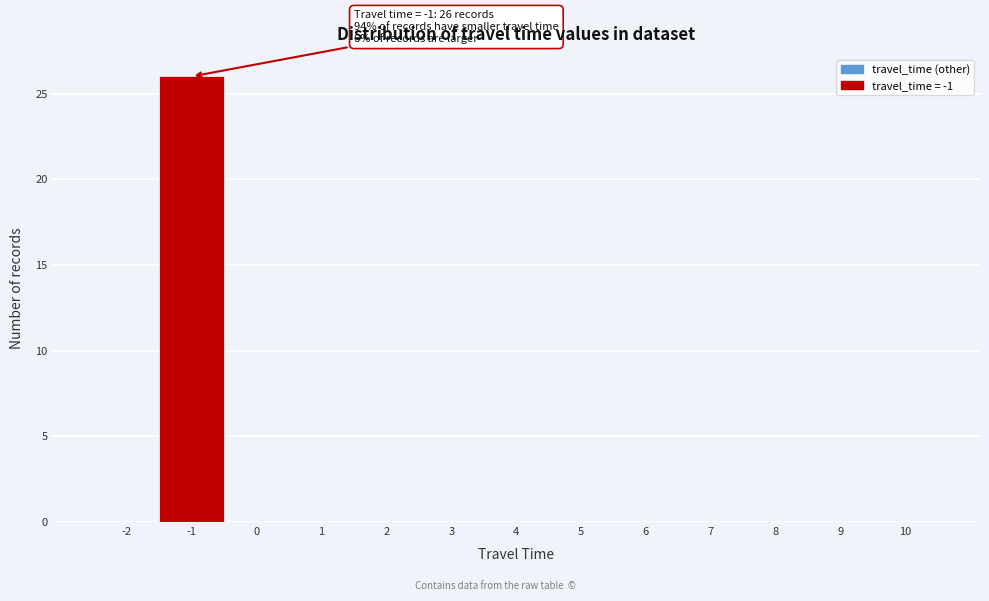

Reading left to right, list all the values displayed in this chart.

-2=0	-1=26	0=0	1=0	2=0	3=0	4=0	5=0	6=0	7=0	8=0	9=0	10=0